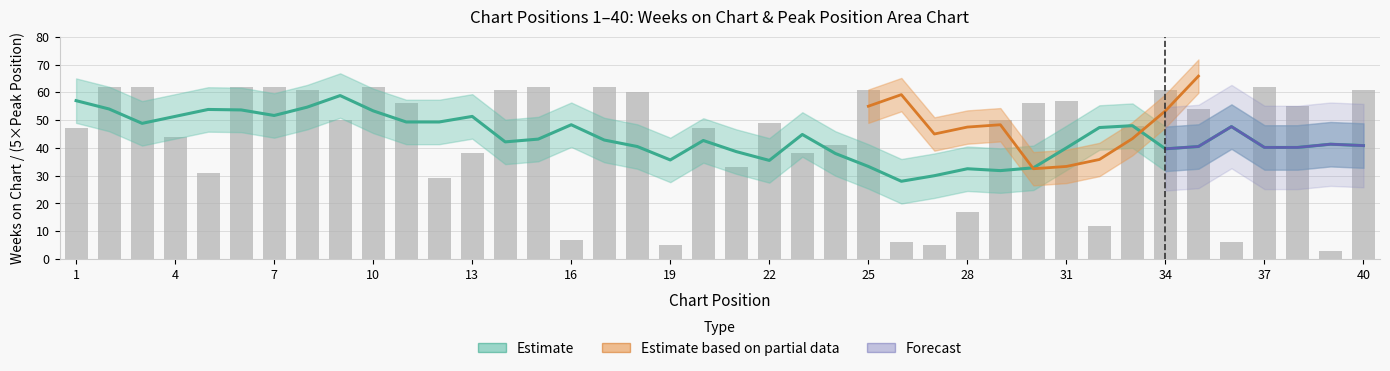

Rank the categories by value from highest to lowest.

2, 3, 6, 7, 10, 15, 17, 37, 8, 14, 25, 34, 40, 18, 31, 11, 30, 38, 35, 9, 29, 22, 33, 1, 20, 4, 24, 13, 23, 21, 5, 12, 28, 32, 16, 26, 36, 19, 27, 39